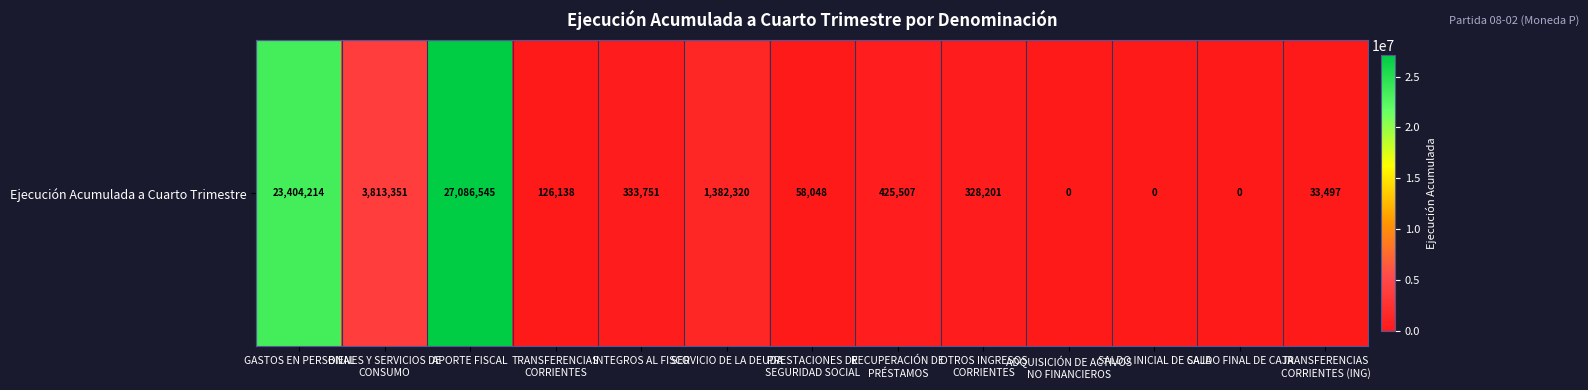

True or false: the data shows 35054849 at GASTOS EN PERSONAL.

False